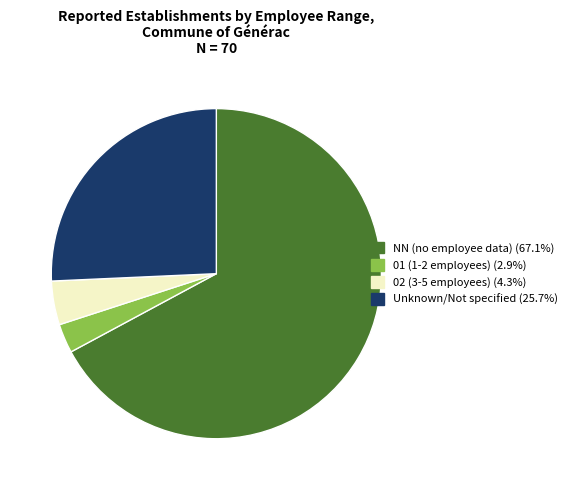

Does any single category account for the majority?

Yes